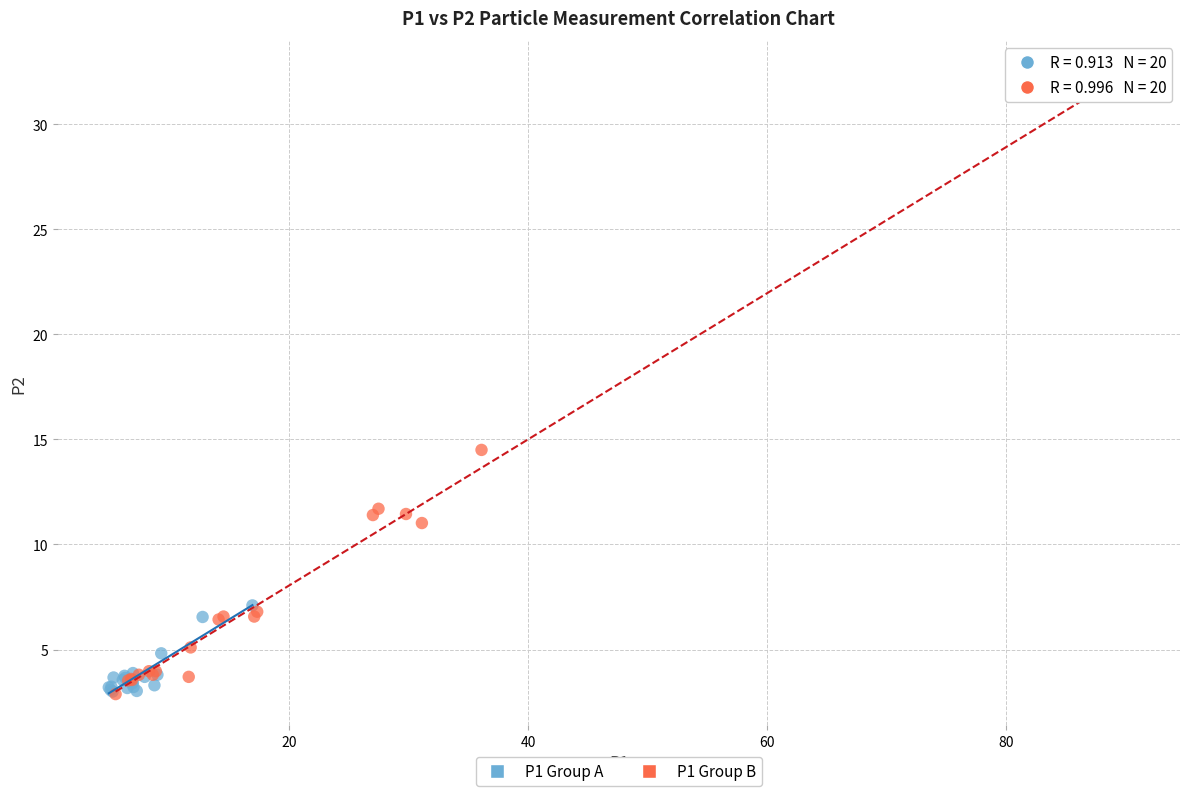

Which series has the largest Y range (max minus min)?

P1 Group B